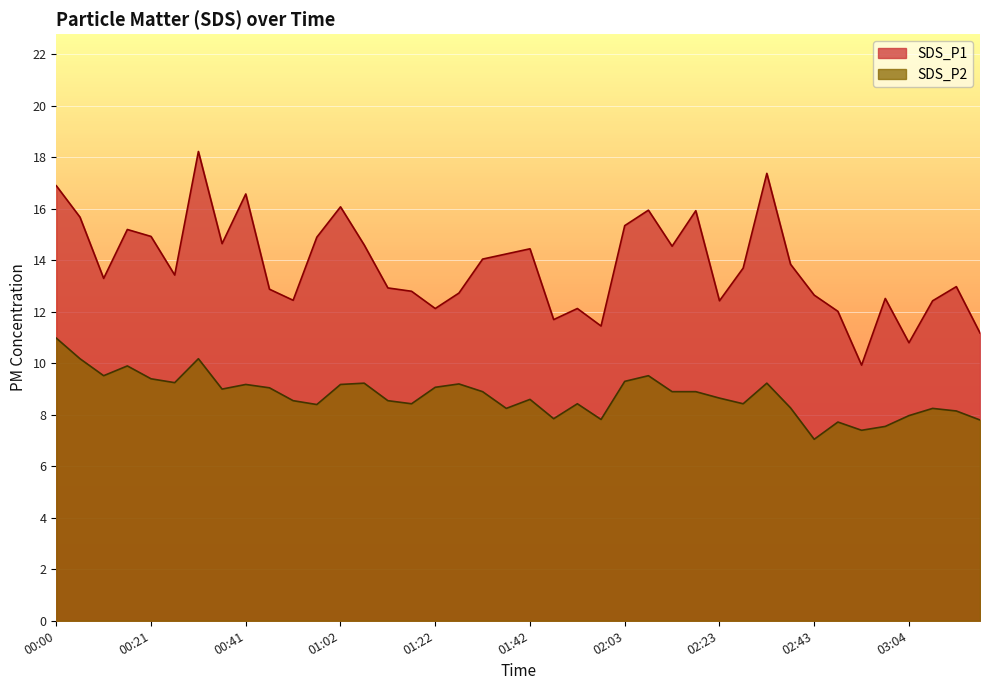

Rank the series by their average value, from lowest to highest.

SDS_P2, SDS_P1